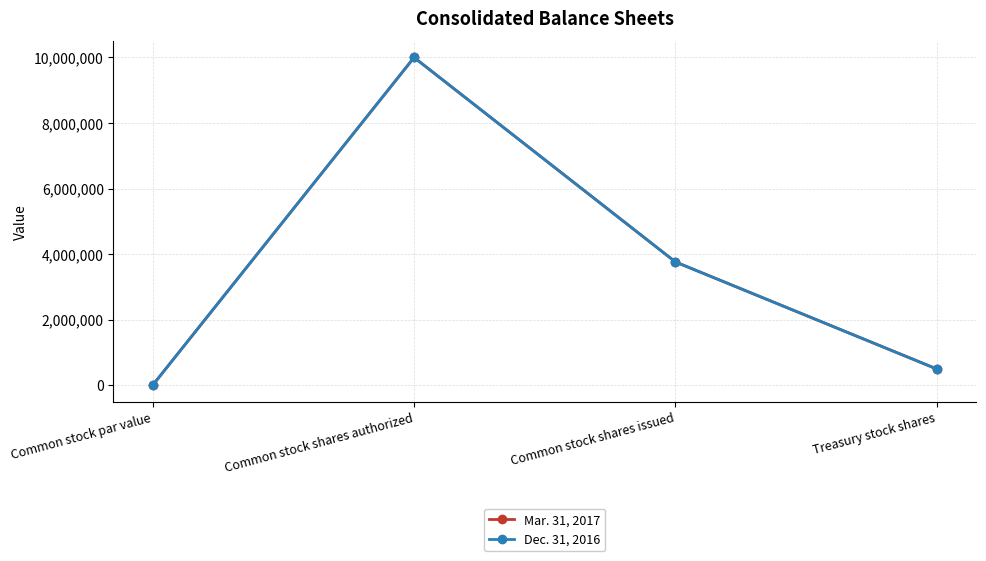

What is the difference between the second highest and minimum values in the Mar. 31, 2017 series?

3760556